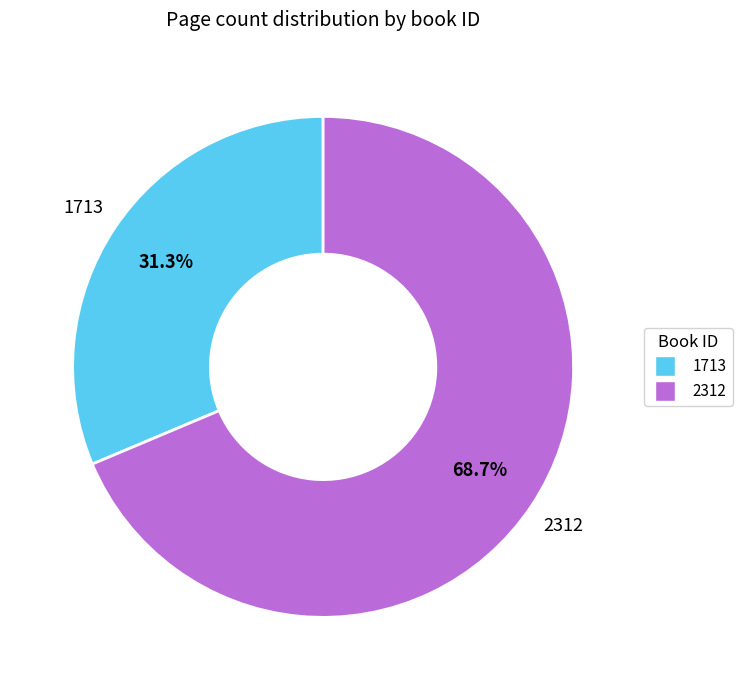

Which category accounts for the majority?

2312